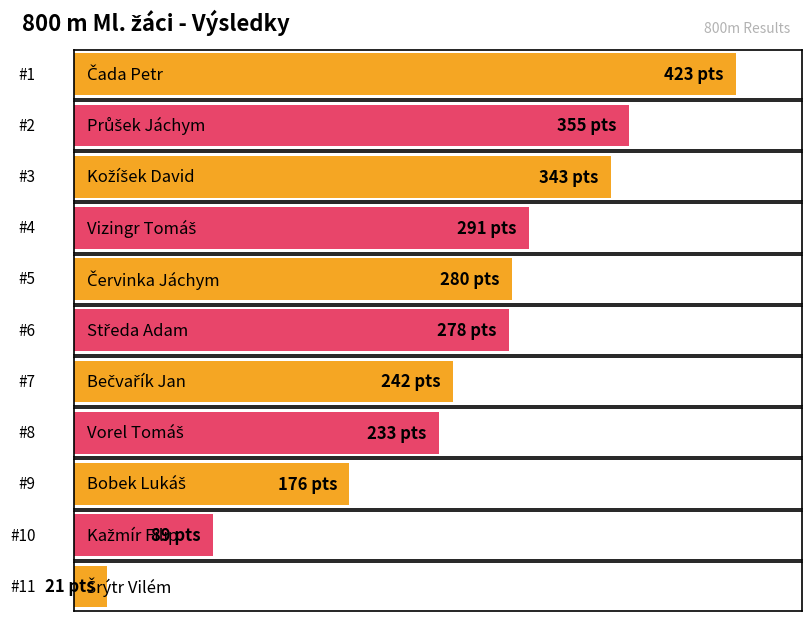

How many data points are above 278?

5